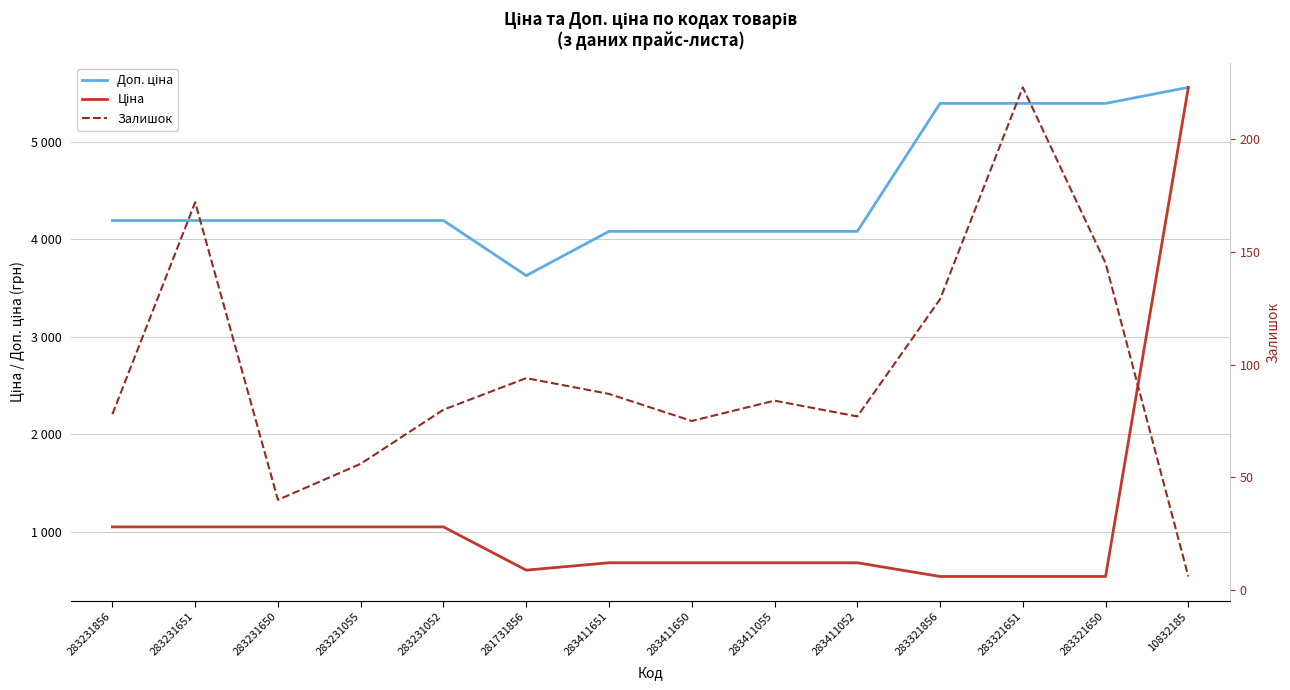

Rank the series by their maximum value, from lowest to highest.

Залишок, Доп. ціна, Ціна